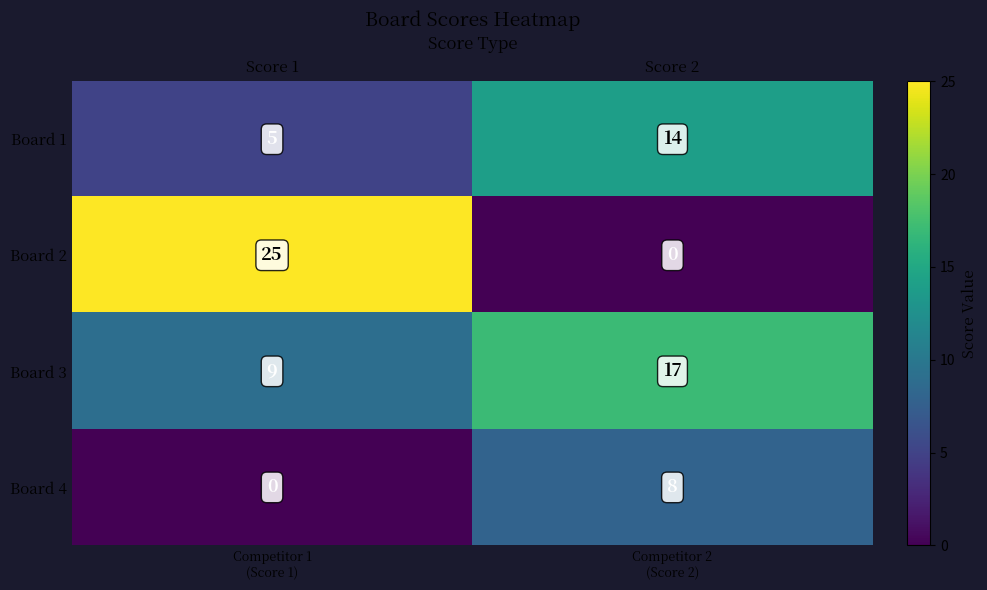

How many series are shown in this chart?

4